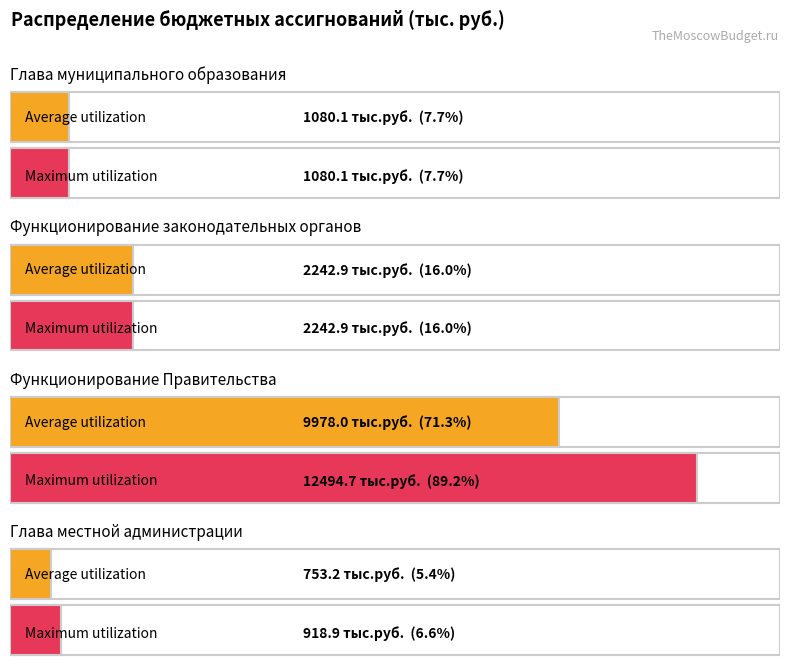

Which label corresponds to the largest value in the chart?

Функционирование Правительства